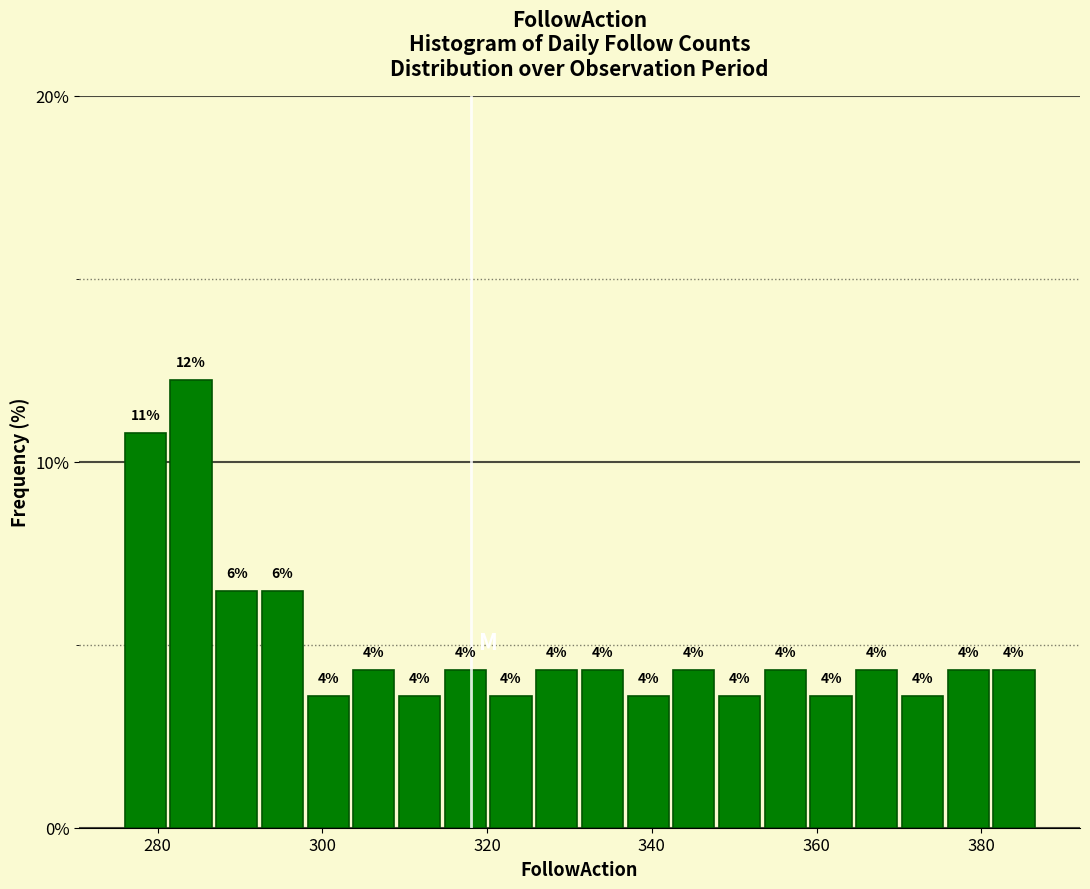

Around what value on the x-axis is the tallest bar? Give the approximate position of its centre, as read against the axis.

284